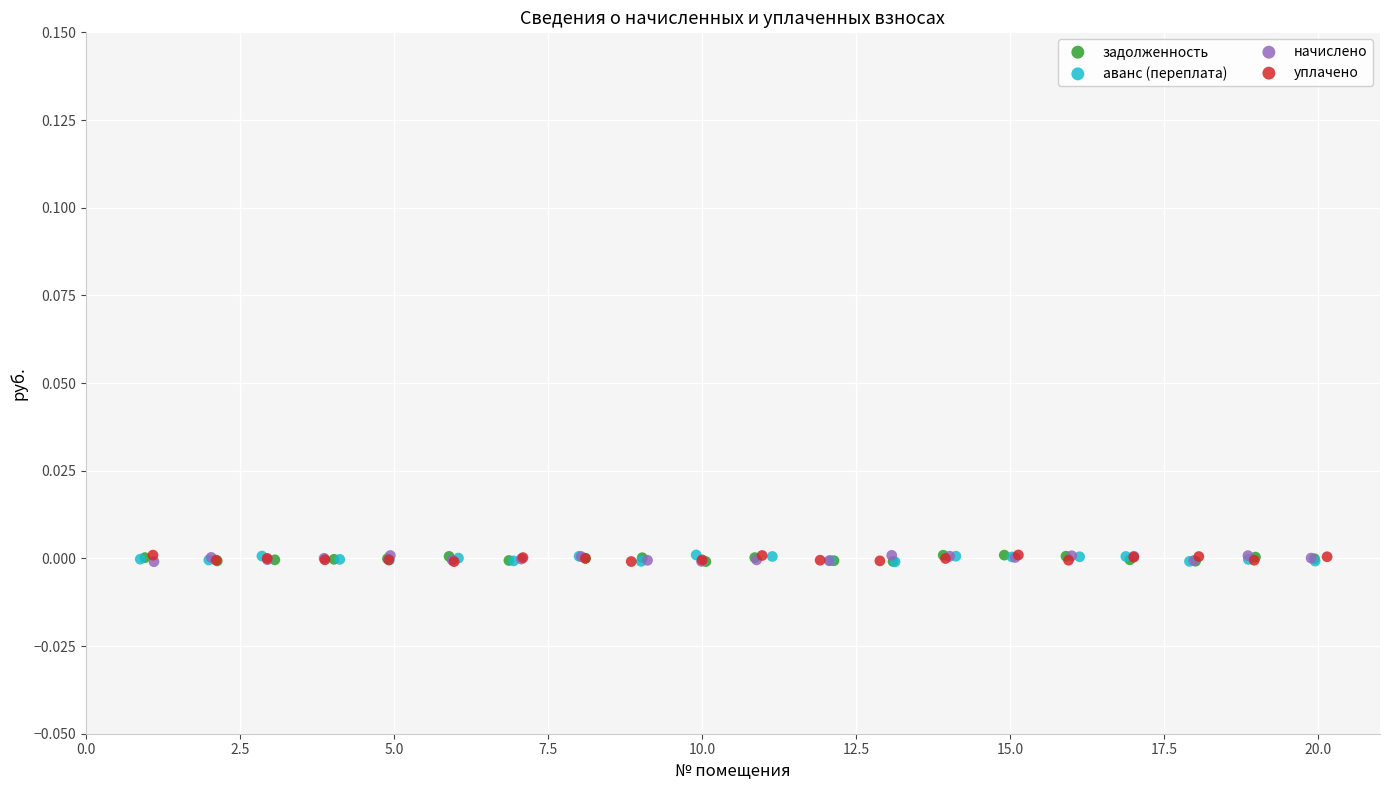

What are all the series names shown in the legend?

задолженность, аванс (переплата), начислено, уплачено